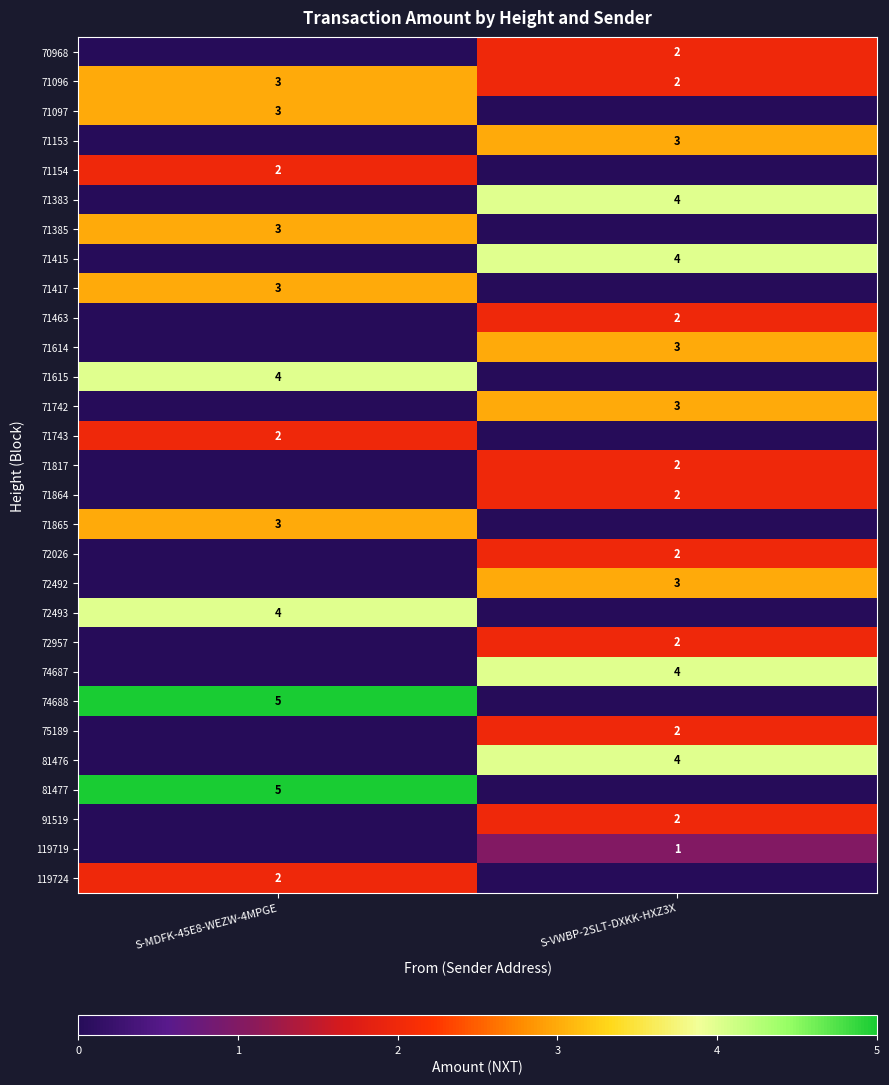

The 72026 series shows 2 at S-VWBP-2SLT-DXKK-HXZ3X. True or false?

True